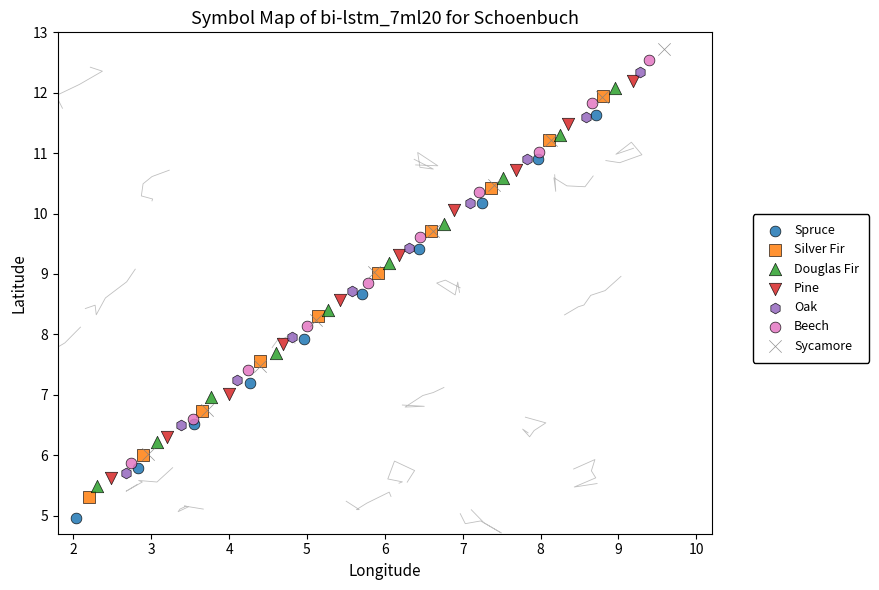

Which series reaches the maximum Y coordinate?

Sycamore